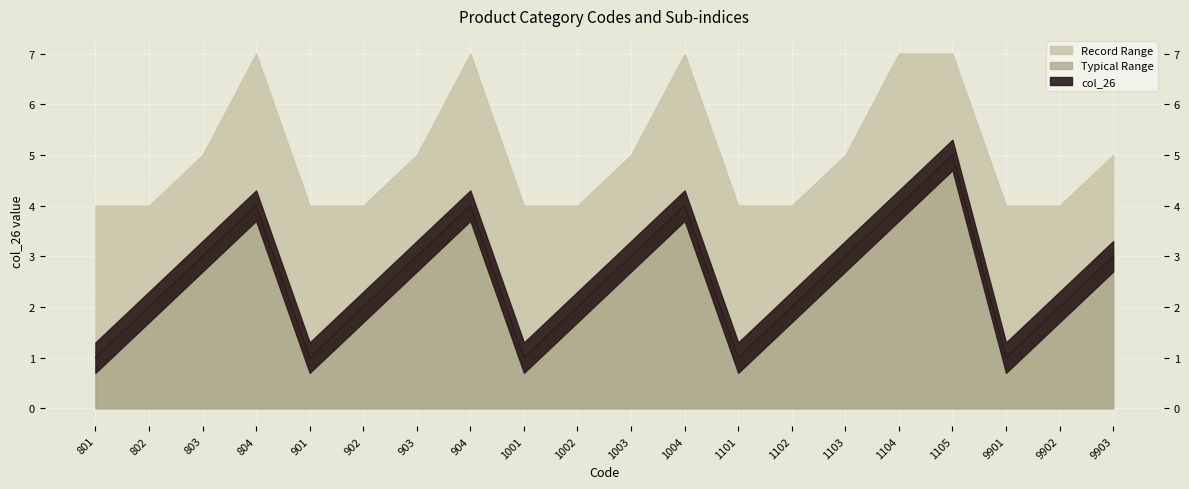

Reading left to right, extract all data points from this chart.

1	2	3	4	1	2	3	4	1	2	3	4	1	2	3	4	5	1	2	3